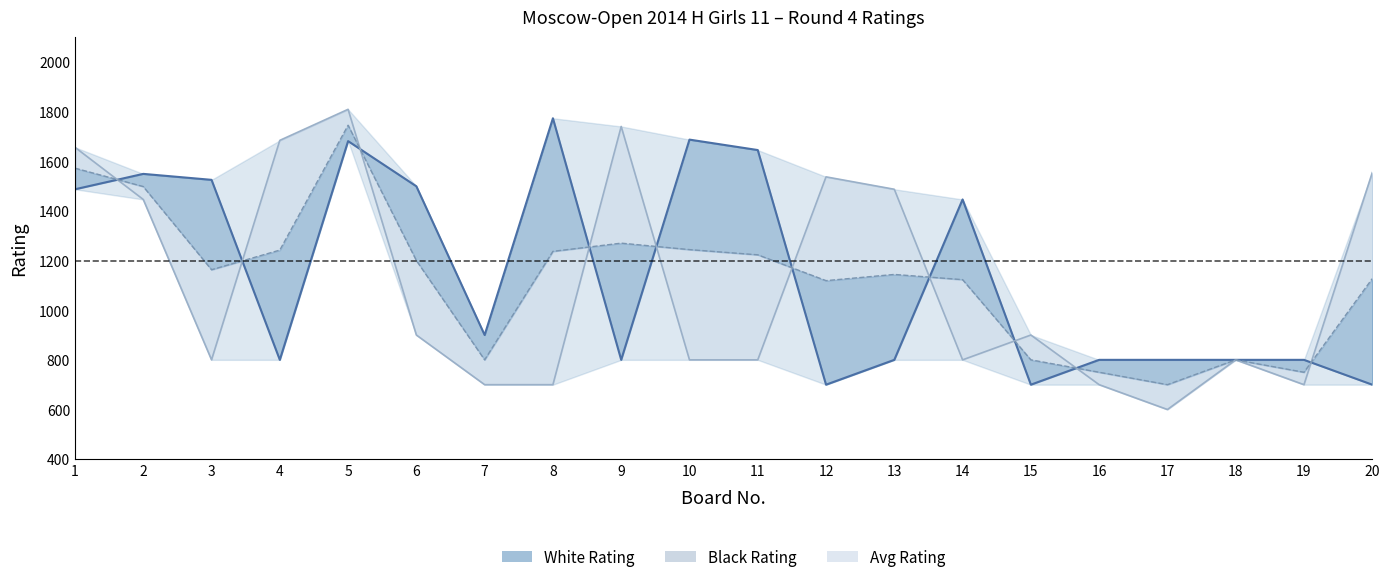

Reading right to left, transcribe all the data shown in this chart.

White Rating line: 20=700	19=800	18=800	17=800	16=800	15=700	14=1446	13=800	12=700	11=1645	10=1687	9=800	8=1773	7=900	6=1499	5=1681	4=800	3=1525	2=1549	1=1487
Black Rating line: 20=1554	19=700	18=800	17=600	16=700	15=900	14=800	13=1487	12=1537	11=800	10=800	9=1740	8=700	7=700	6=900	5=1809	4=1684	3=800	2=1446	1=1656
Avg Rating line: 20=1127	19=750	18=800	17=700	16=750	15=800	14=1123	13=1144	12=1119	11=1223	10=1244	9=1270	8=1237	7=800	6=1200	5=1745	4=1242	3=1163	2=1498	1=1572